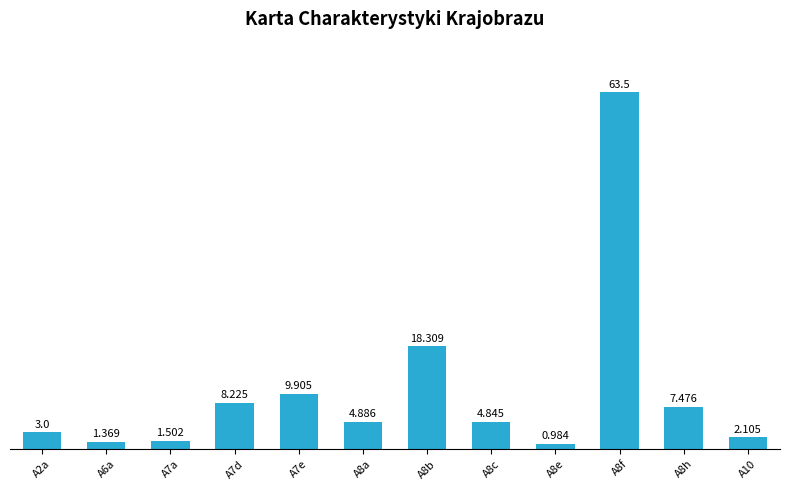

What is the average value?

10.5